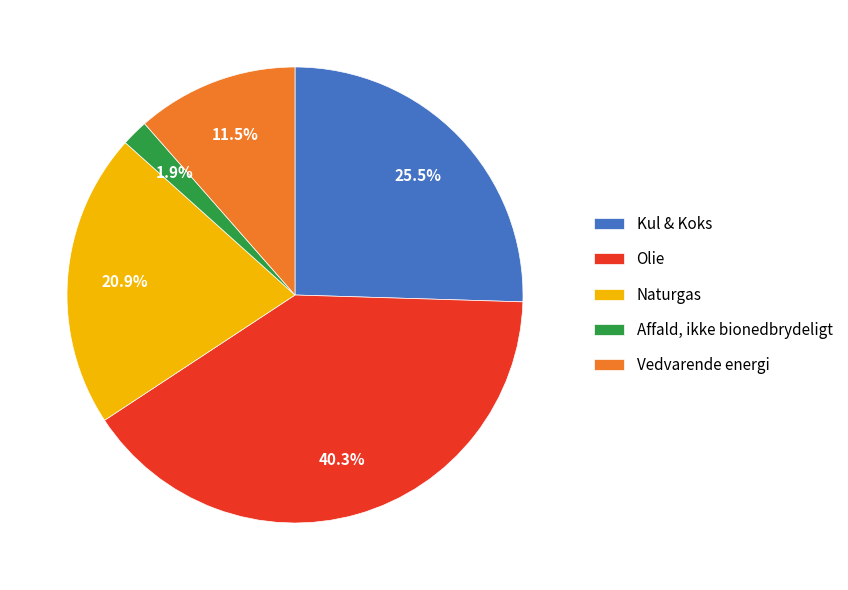

What is the ratio of the value at Olie to the value at Kul & Koks?

1.6